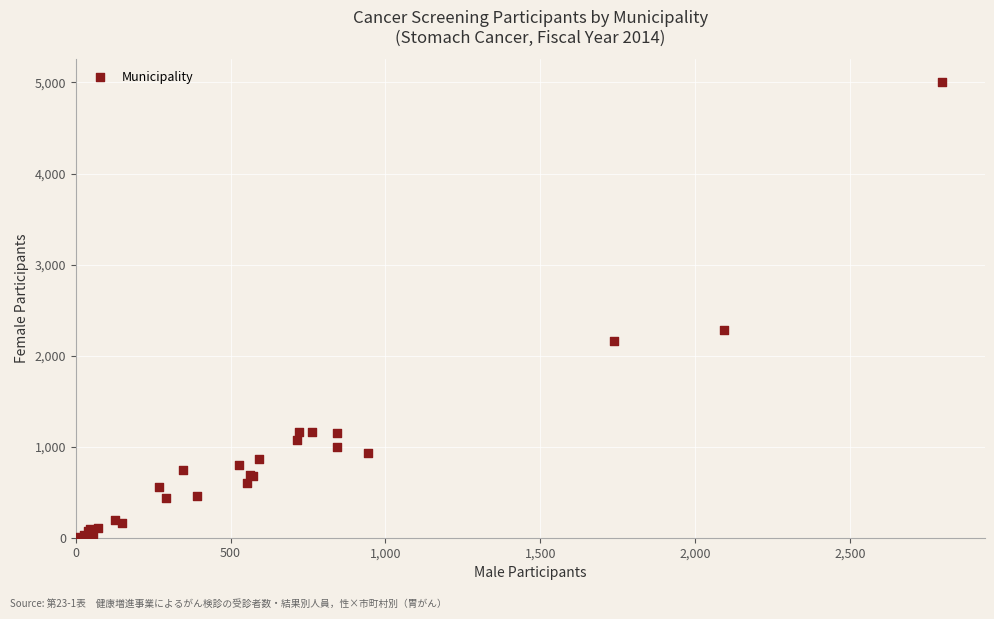

What Y value in the scatter plot is closest to 2505?

2277